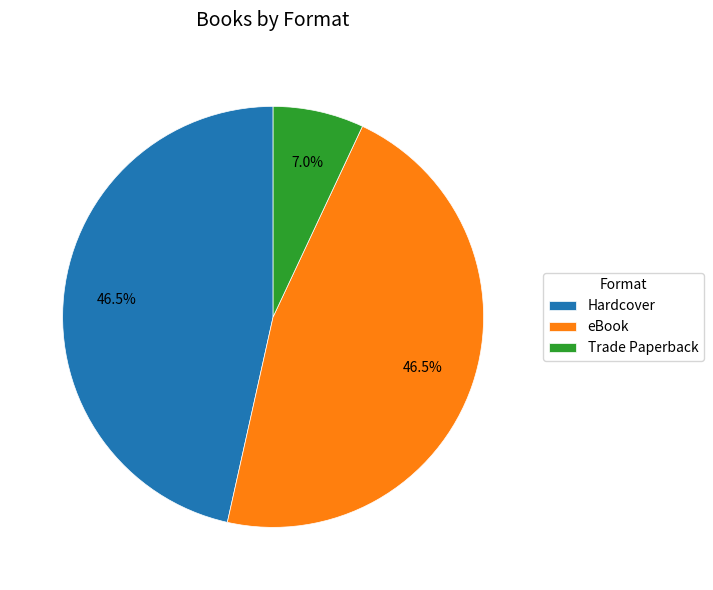

Count the number of slices in the pie.

3